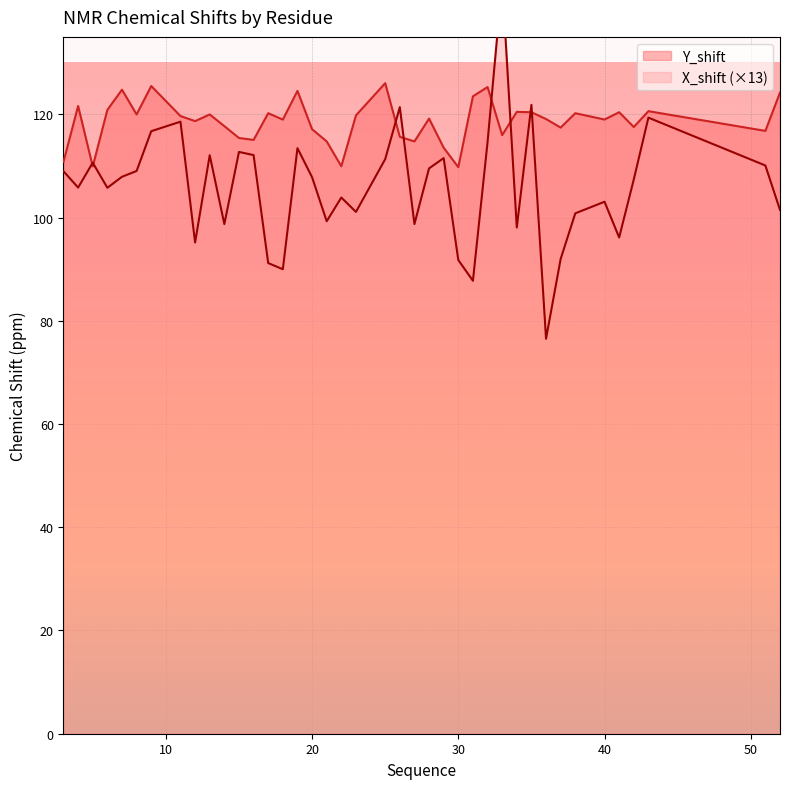

Is the value of Y_shift at 20 greater than the value of X_shift at 6?

Yes